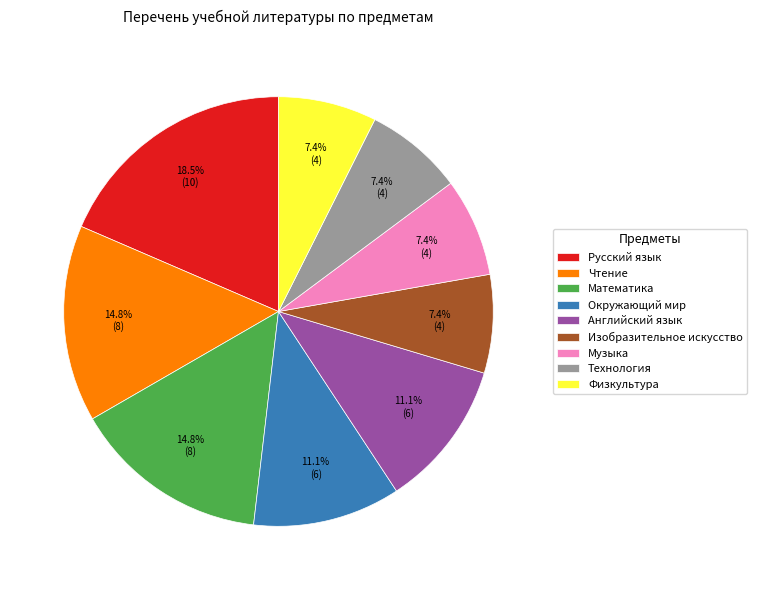

Does any single category account for the majority?

No